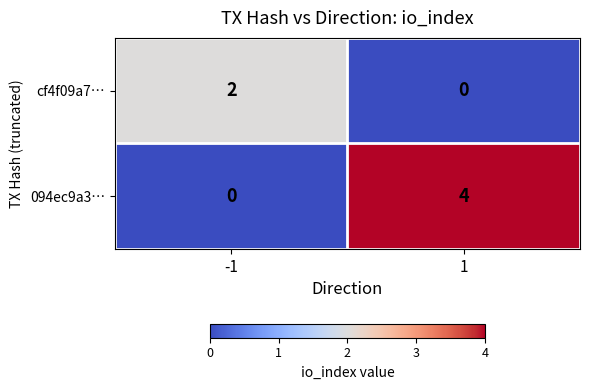

How many series are shown in this chart?

2